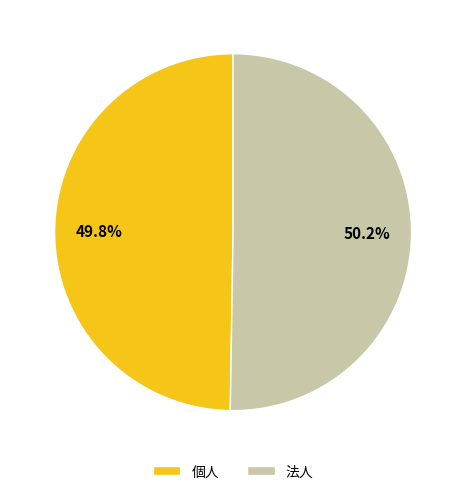

Do 個人 and 法人 together represent more than half of the pie?

Yes